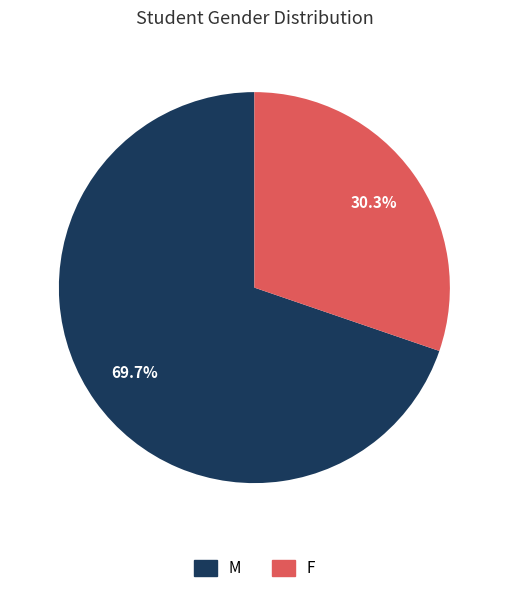

To the nearest percent, what is the difference between the largest and smallest slice percentages?

39%